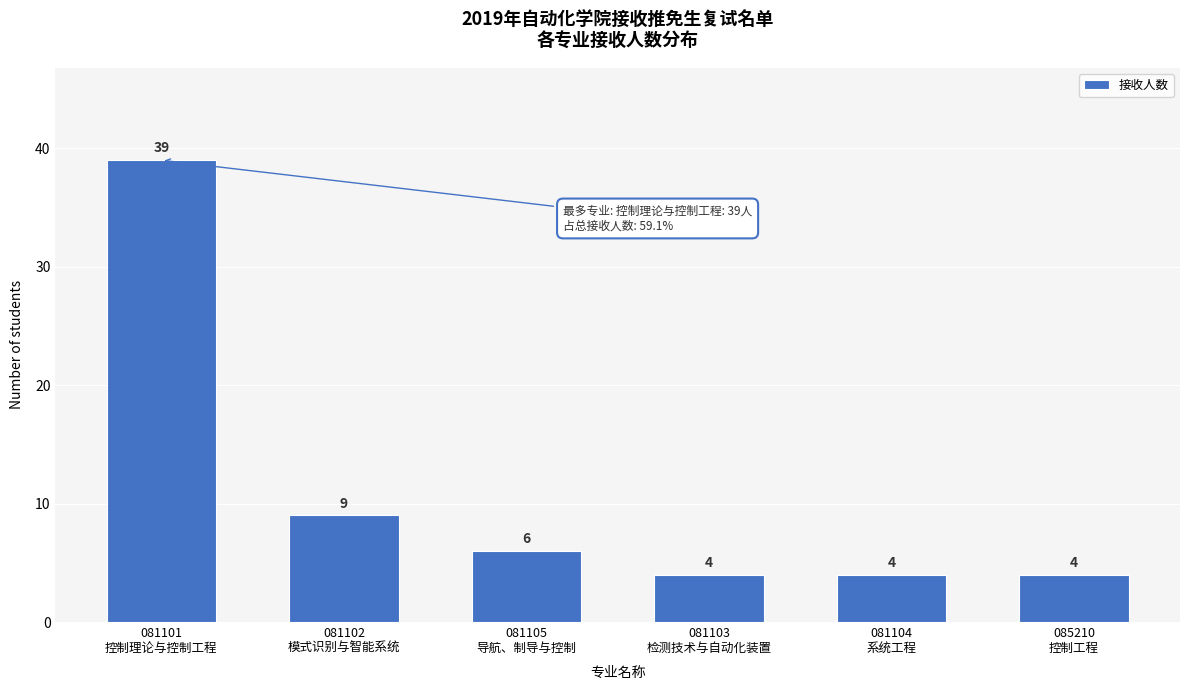

Reading left to right, extract all data points from this chart.

39	9	6	4	4	4